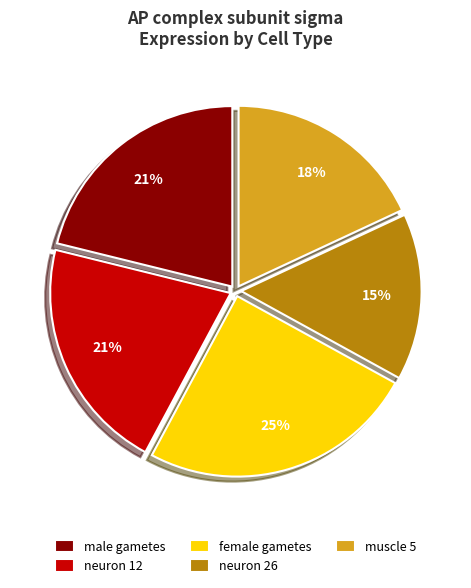

Between muscle 5 and neuron 26, which is larger?

muscle 5